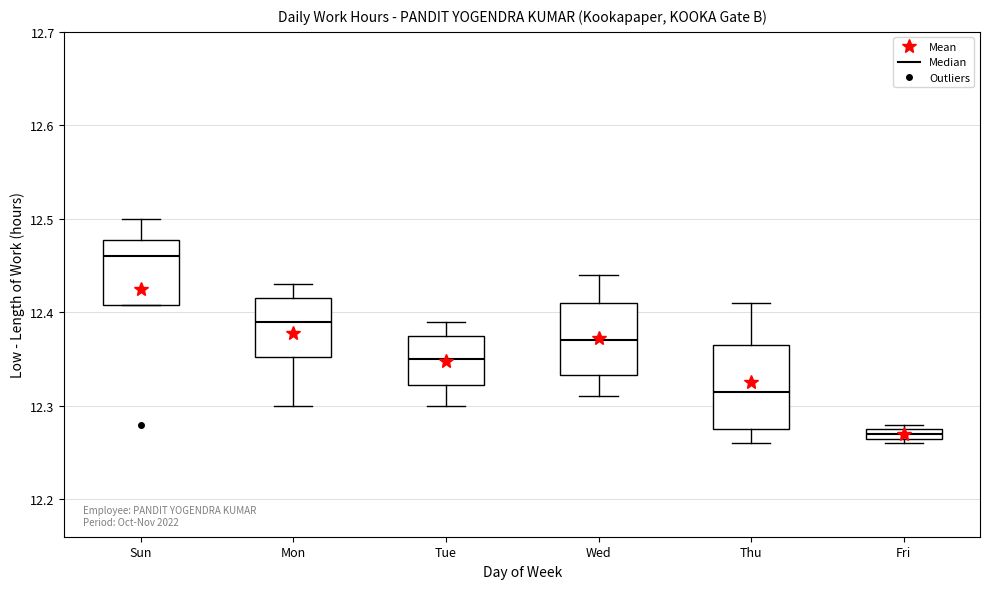

Comparing the boxes themselves (not the whiskers), which one is the tallest?

Thu